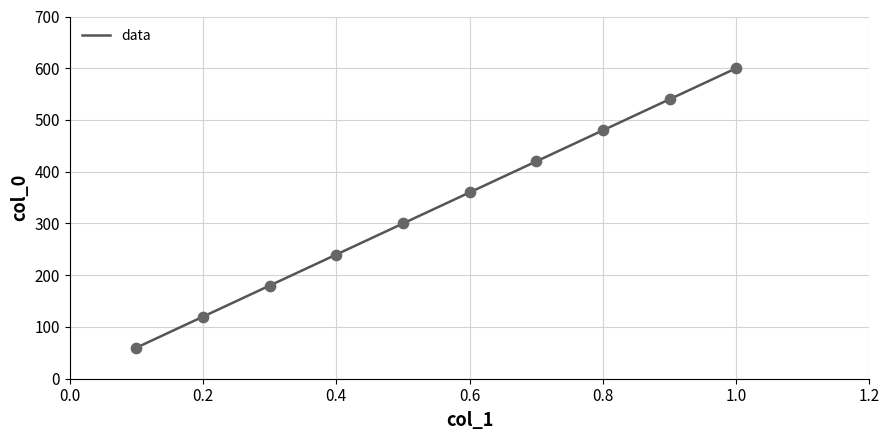

What is the range of Y values (max minus min)?

540